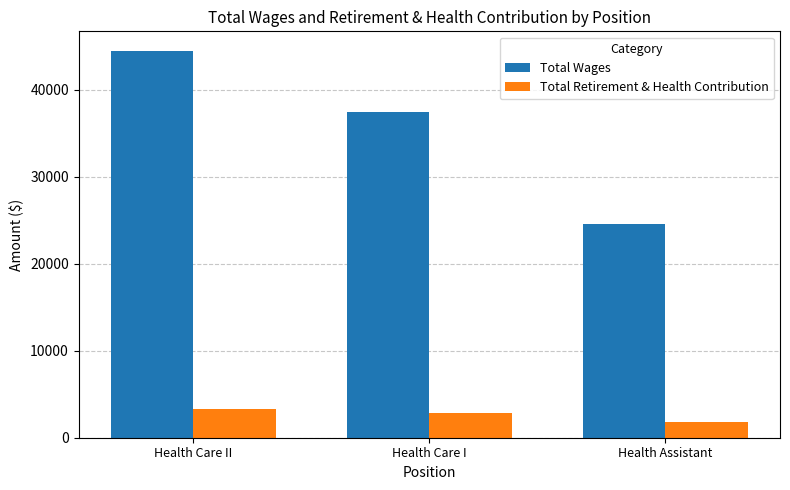

What is the highest value of the Total Wages series?

44471